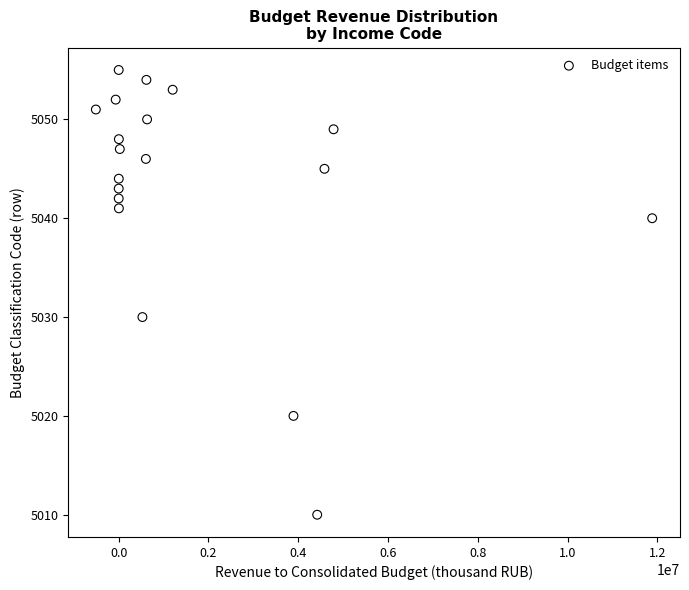

What Y value in the scatter plot is closest to 5032?

5030